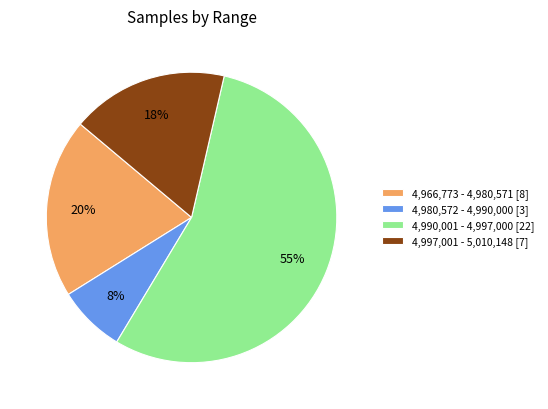

Which has a higher value, 4,966,773 - 4,980,571 [8] or 4,997,001 - 5,010,148 [7]?

4,966,773 - 4,980,571 [8]